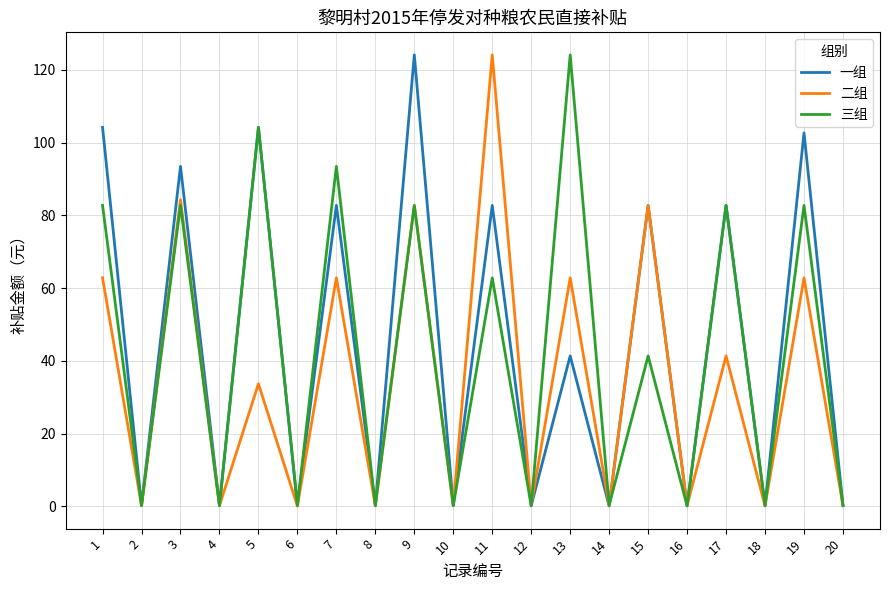

What is the difference between the 二组 values at 9 and 2?

82.6